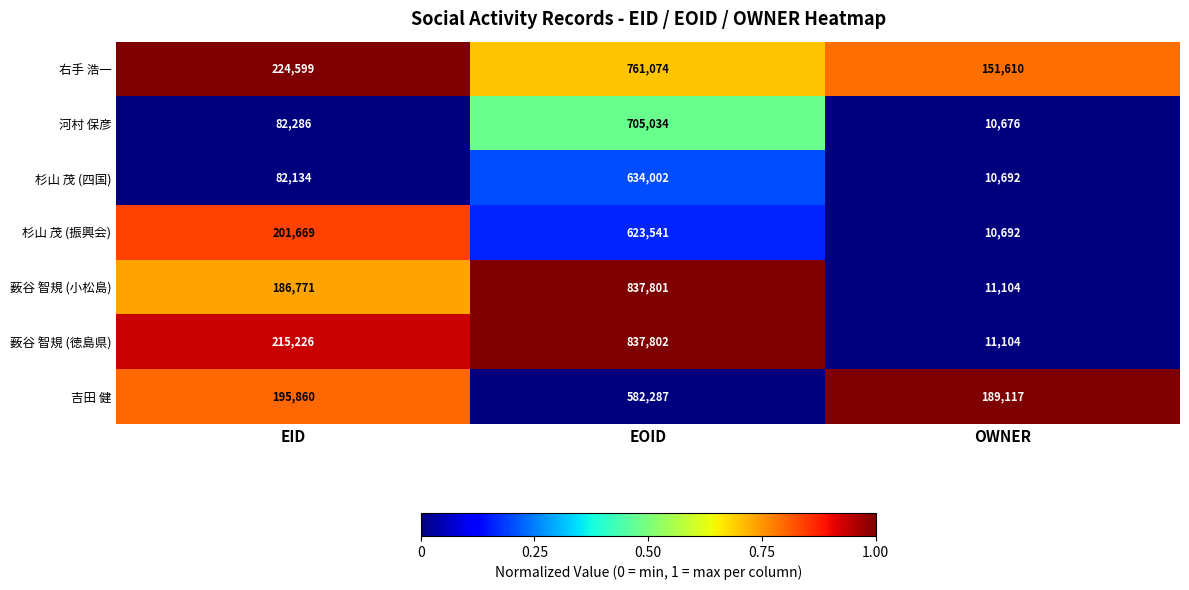

Which series has the largest total across all categories?

右手 浩一